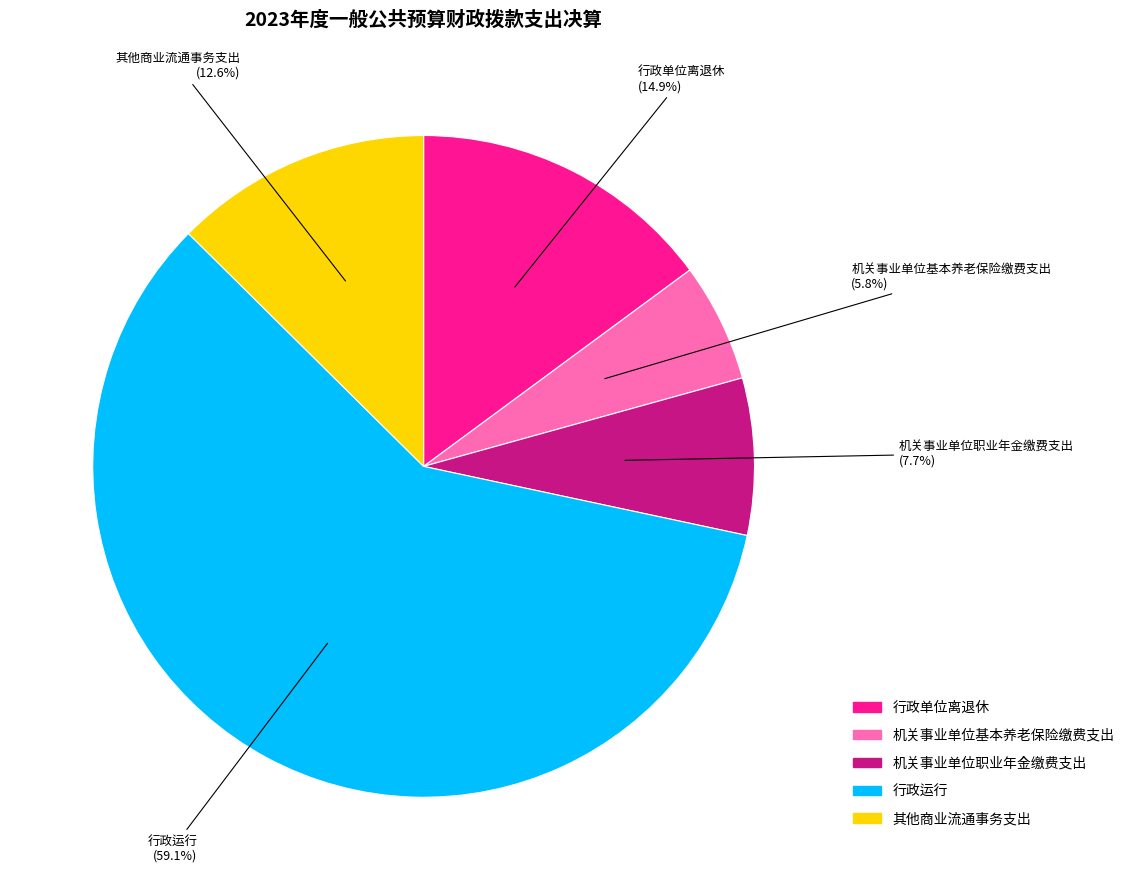

What portion of the pie excludes 机关事业单位基本养老保险缴费支出?

94.2%